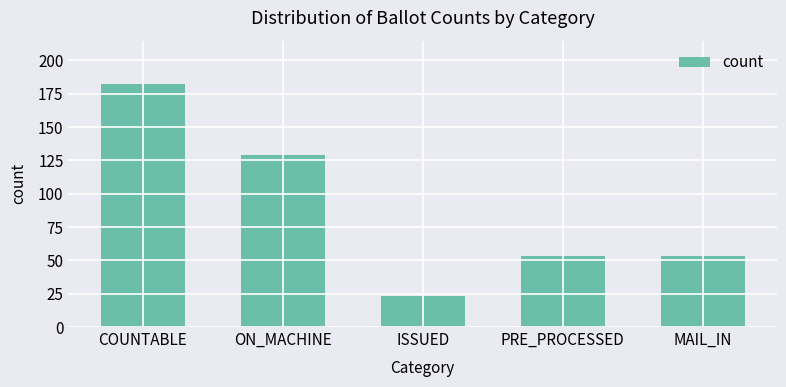

What is the label of the 1st bar from the right?

MAIL_IN